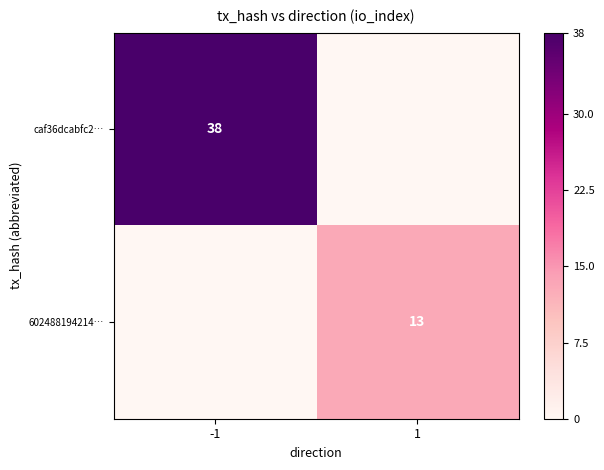

True or false: caf36dcabfc2… has a value of 59 at -1.

False